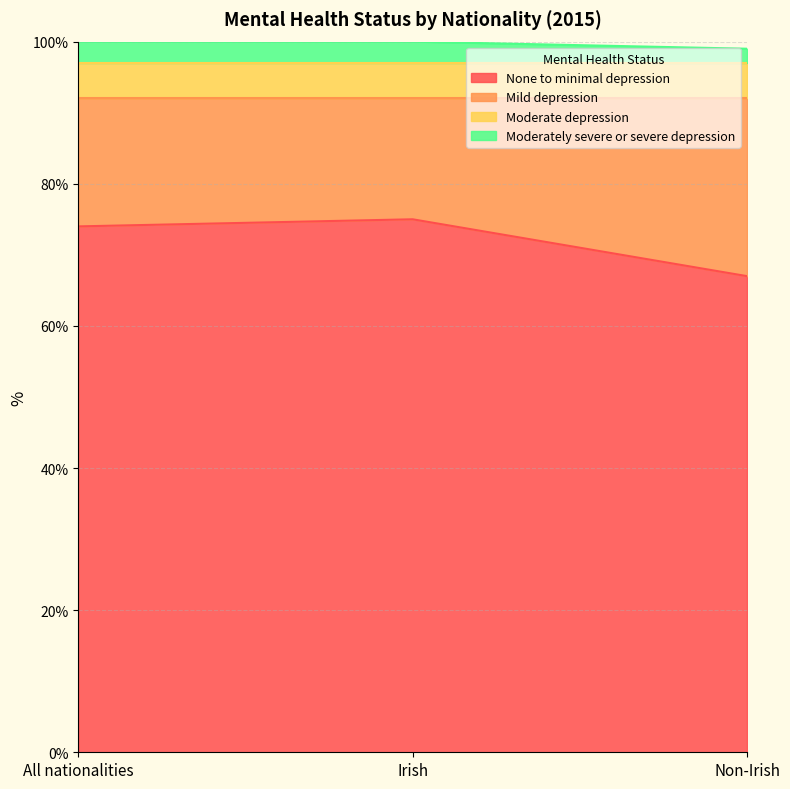

What is the minimum value for None to minimal depression?

67